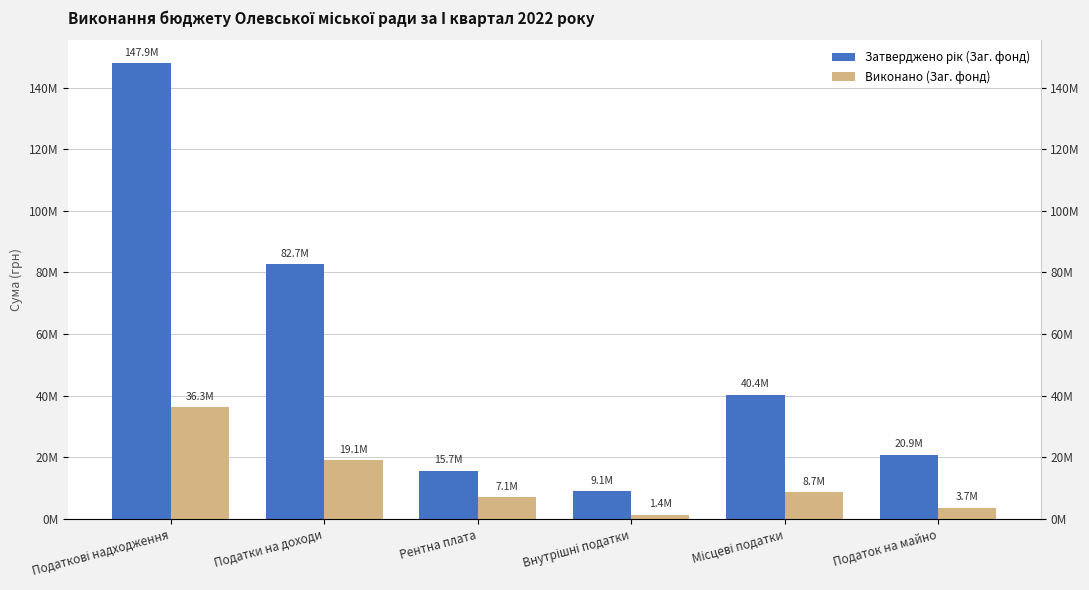

Reading left to right, transcribe all the data shown in this chart.

Затверджено рік (Заг. фонд): 147885300.0	82714200.0	15694300.0	9100000.0	40376800.0	20924100.0
Виконано (Заг. фонд): 36273607.9	19126938.7	7074915.2	1415194.9	8656559.1	3660746.0